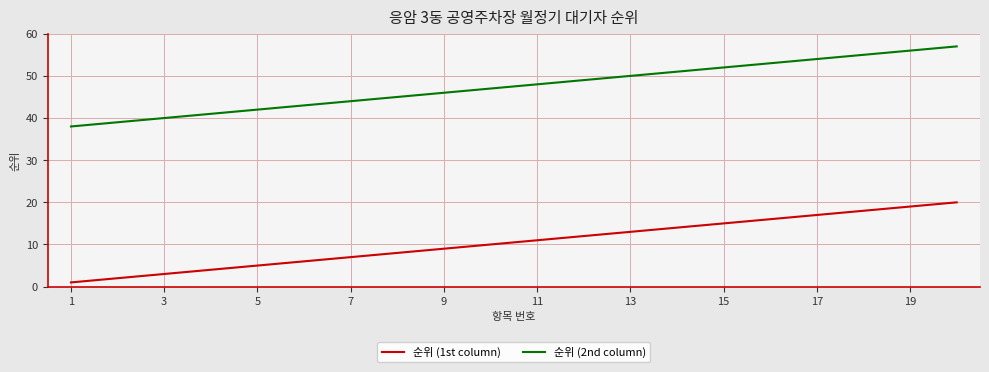

List the series in order of their peak value, highest first.

순위 (2nd column), 순위 (1st column)